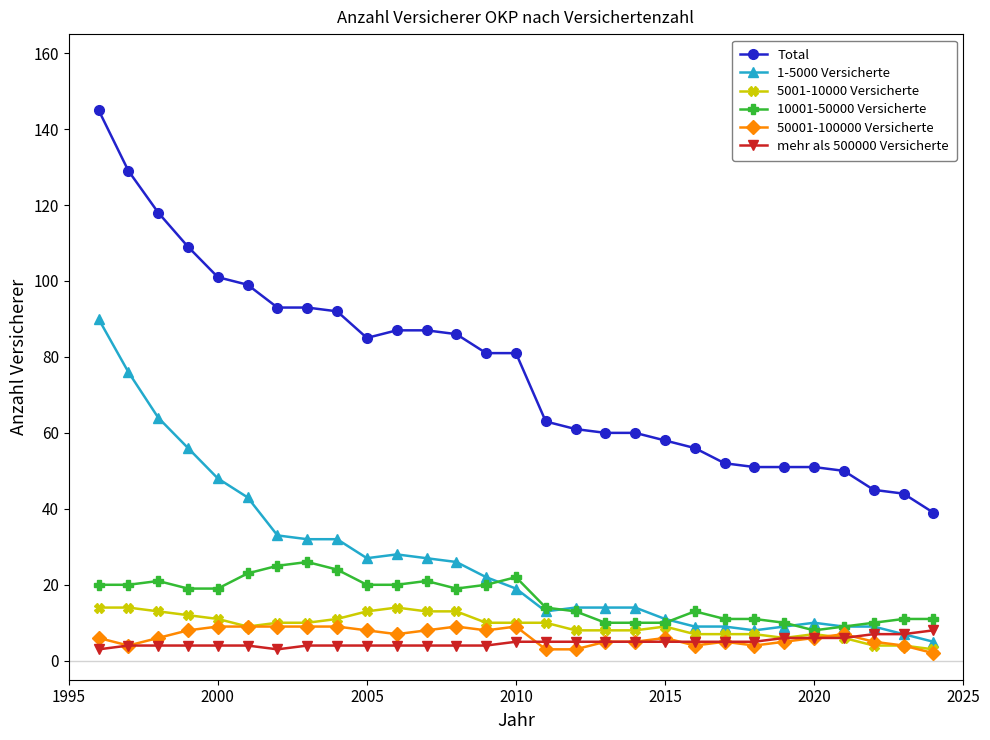

True or false: 5001-10000 Versicherte and Total intersect in this chart.

False